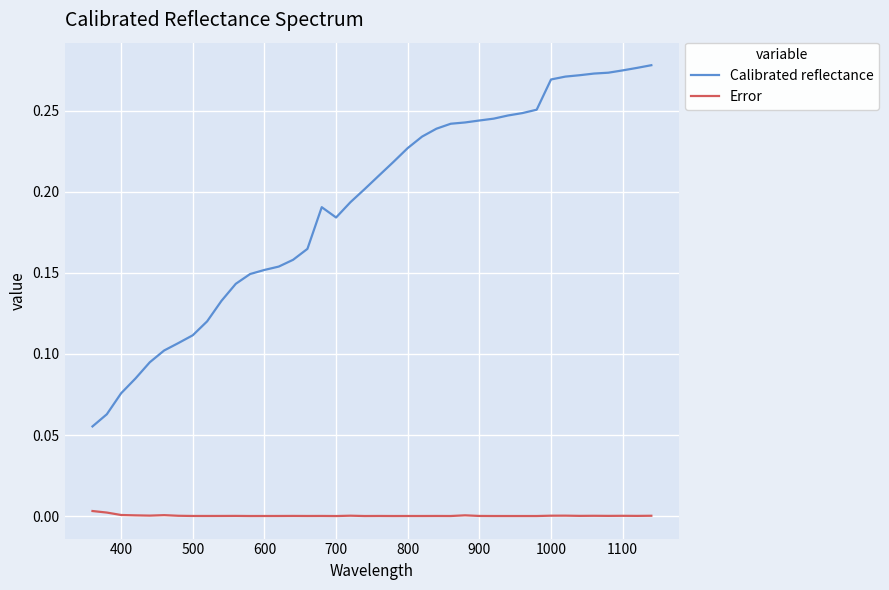

List the series in order of their overall mean, highest first.

Calibrated reflectance, Error